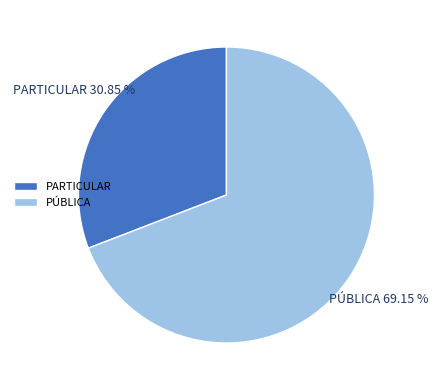

How many slices are in this pie chart?

2